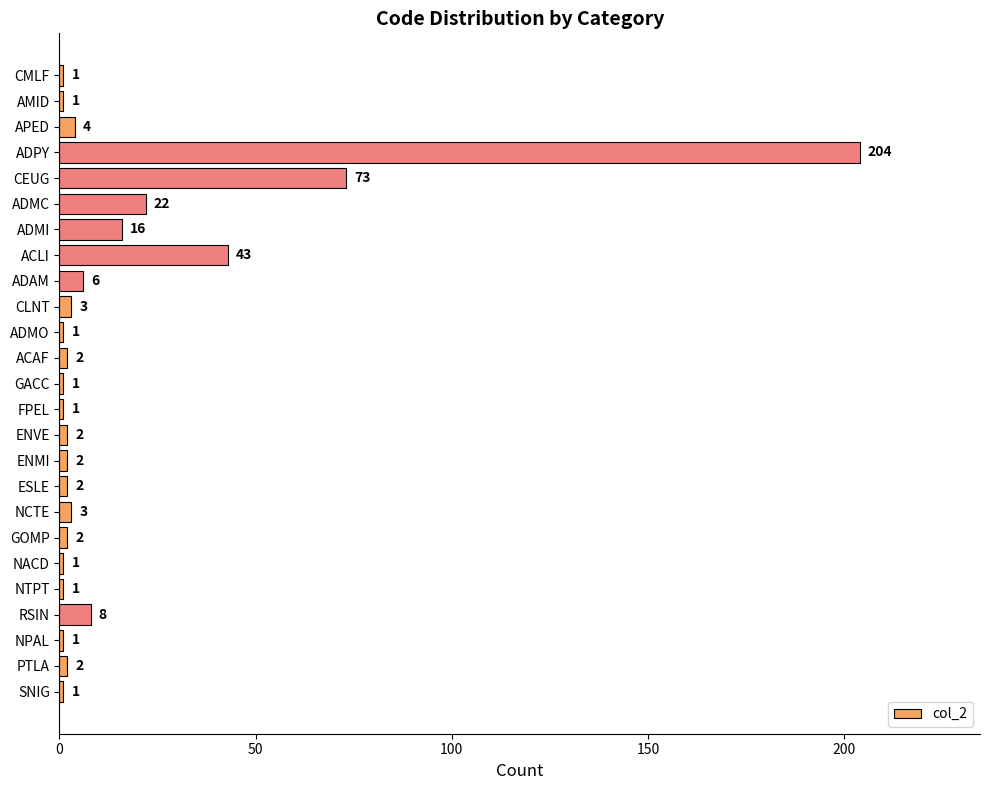

Which category has the highest value across all series?

ADPY